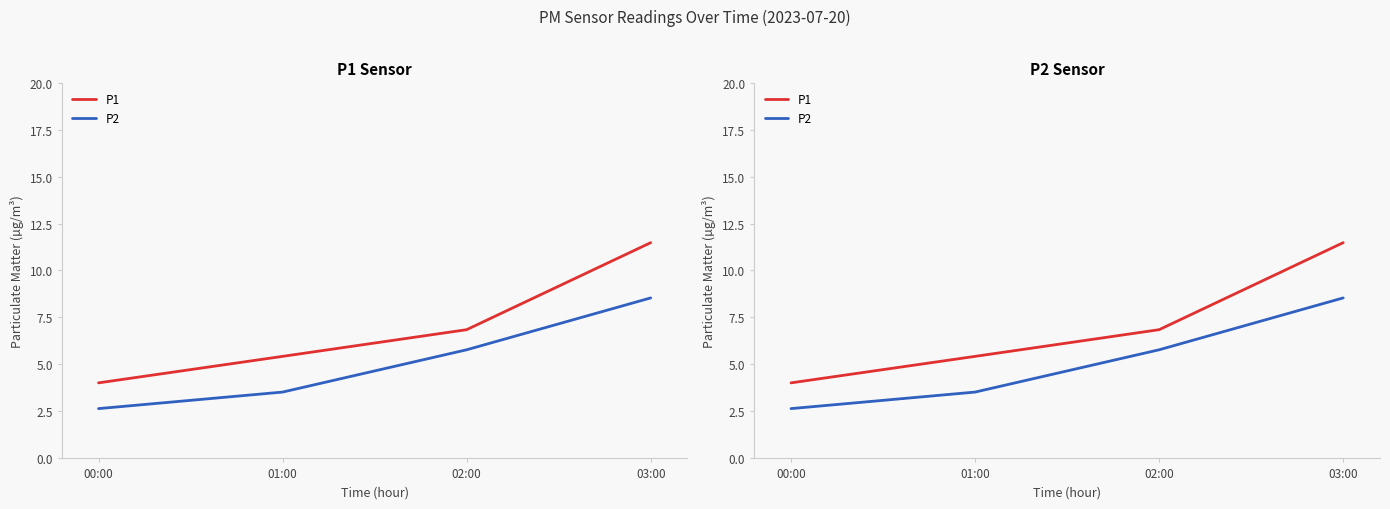

What is the approximate value of P2 at 00:00?

2.6